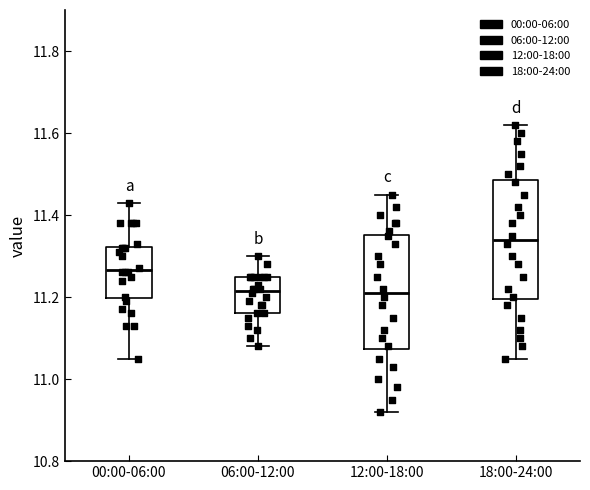

Reading left to right, transcribe this box plot: for each box, give where its median line is, the range the box spans, and where its two whiskers end, as read against the y-axis. The values are not printed on the chart, so give them approximately, as read against the axis.

00:00-06:00: median 11.26, box 11.20 to 11.32, whiskers 11.06 to 11.44
06:00-12:00: median 11.22, box 11.16 to 11.26, whiskers 11.08 to 11.30
12:00-18:00: median 11.22, box 11.08 to 11.36, whiskers 10.92 to 11.46
18:00-24:00: median 11.34, box 11.20 to 11.48, whiskers 11.06 to 11.62